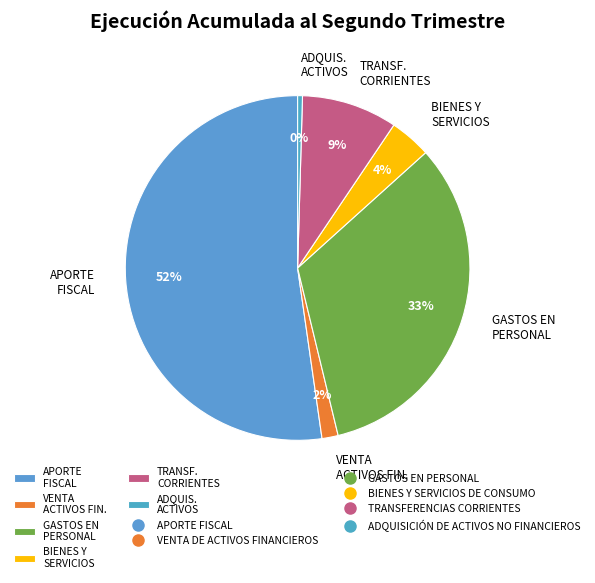

To the nearest percent, what is the difference between the APORTE FISCAL and GASTOS EN PERSONAL slice percentages?

19%